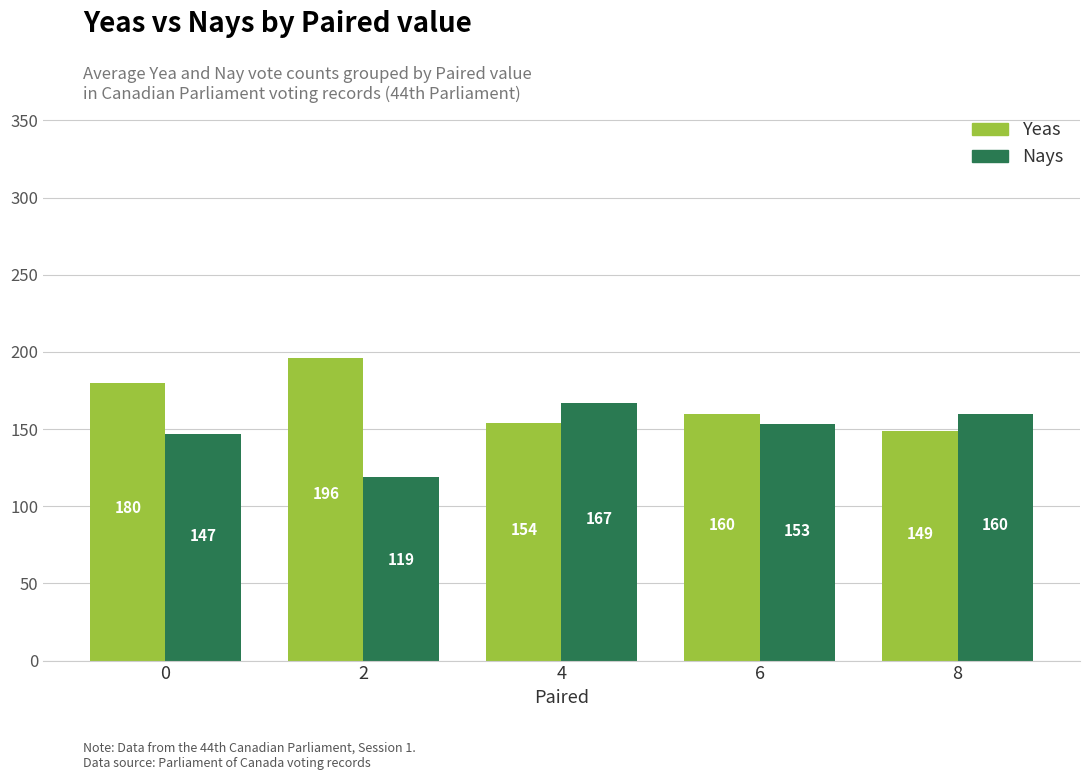

Reading left to right, extract all data points from this chart.

Yeas: 180	196	154	160	149
Nays: 147	119	167	153	160